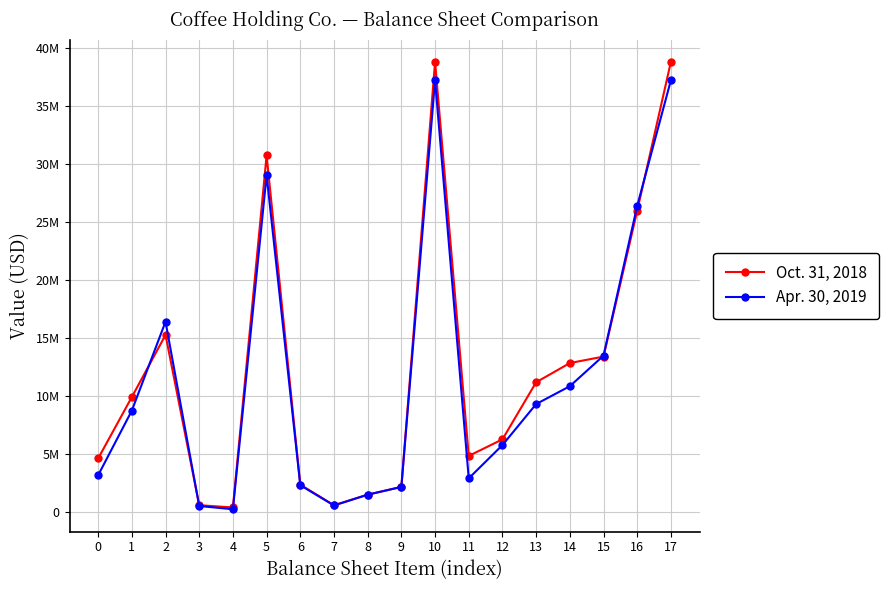

Is this an area chart (filled region under the line)?

No